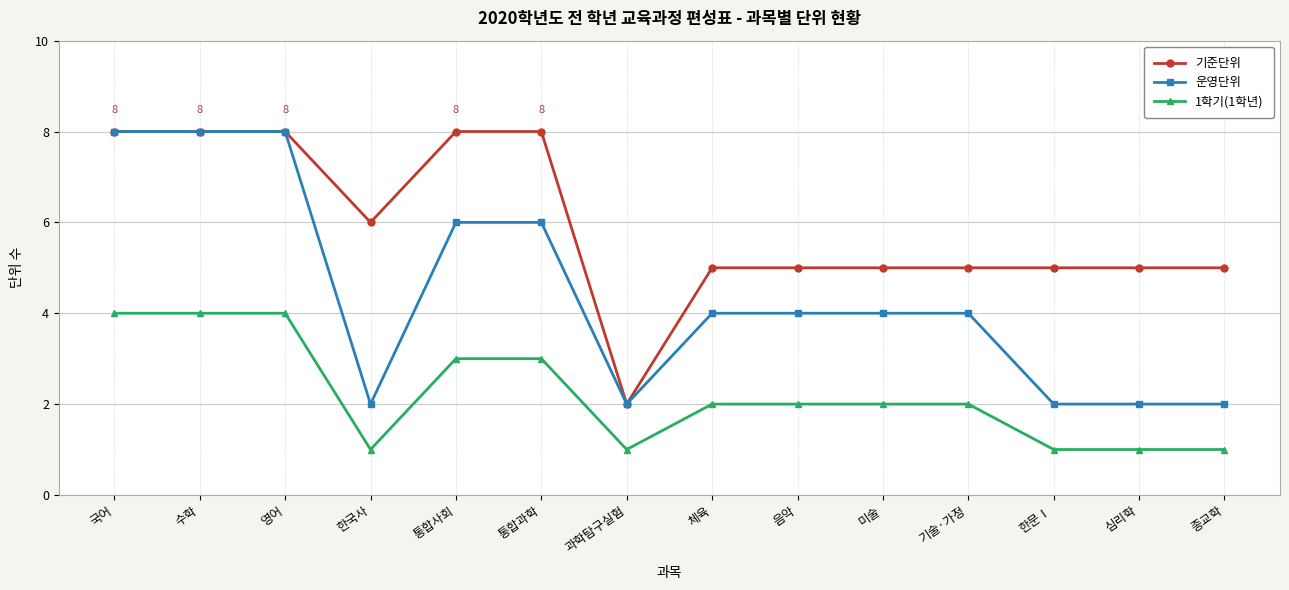

Count the number of categories in the chart.

14